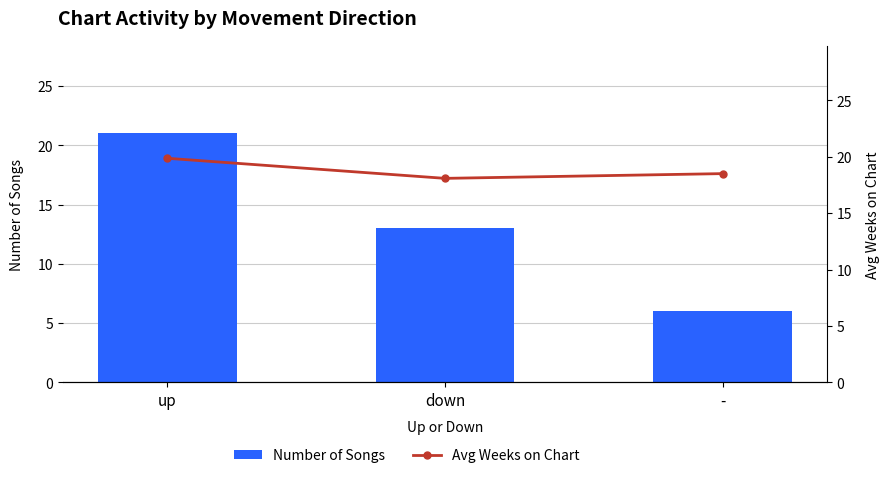

What is the difference between the maximum and minimum values in the Number of Songs series?

15